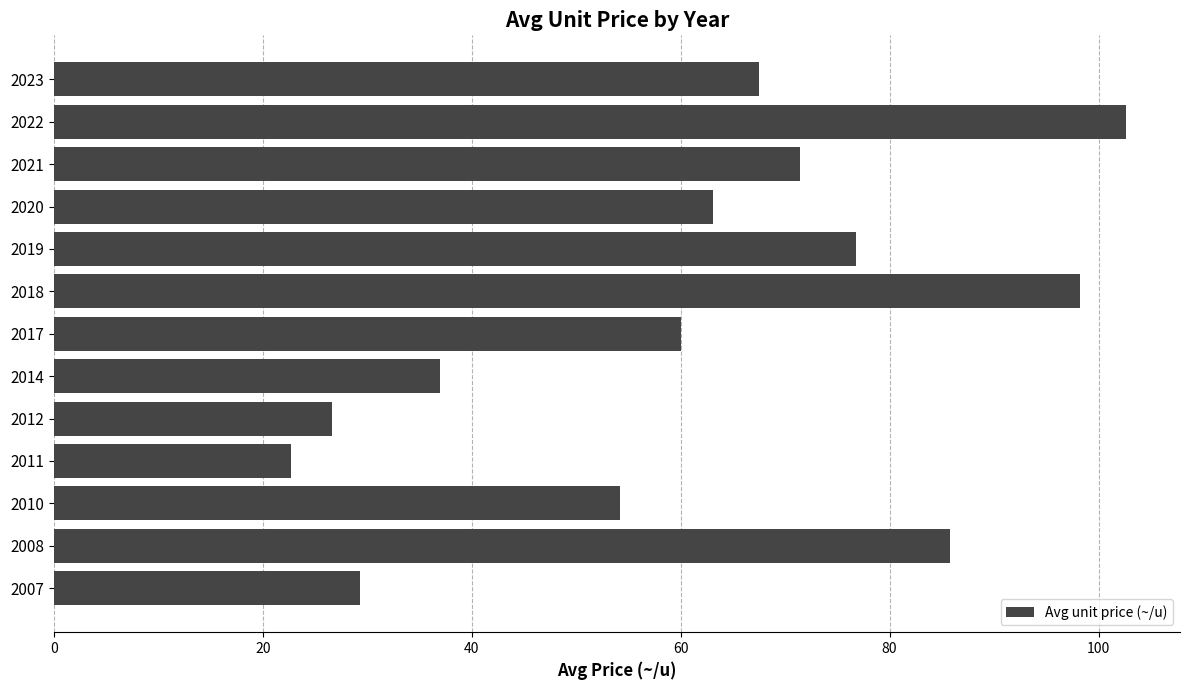

Approximately how many times larger is the value at 2007 compared to 2012?

1.1